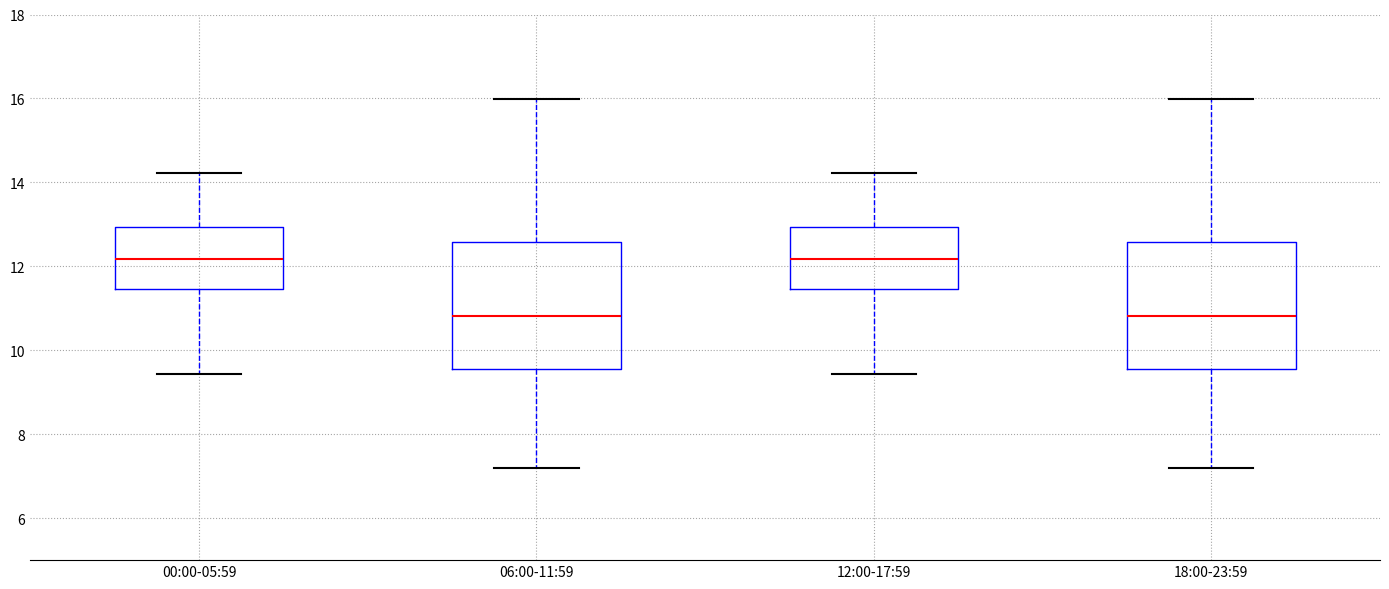

Reading left to right, transcribe this box plot: for each box, give where its median line is, the range the box spans, and where its two whiskers end, as read against the y-axis. The values are not printed on the chart, so give them approximately, as read against the axis.

00:00-05:59: median 12.2, box 11.4 to 13.0, whiskers 9.4 to 14.2
06:00-11:59: median 10.8, box 9.6 to 12.6, whiskers 7.2 to 16.0
12:00-17:59: median 12.2, box 11.4 to 13.0, whiskers 9.4 to 14.2
18:00-23:59: median 10.8, box 9.6 to 12.6, whiskers 7.2 to 16.0